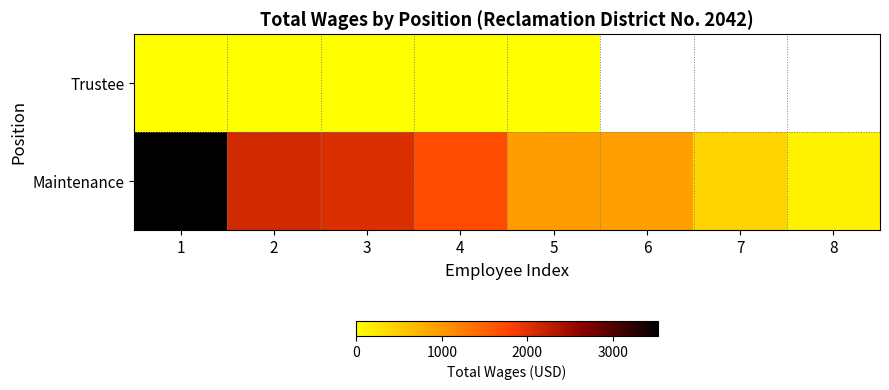

At which label does Maintenance first exceed 1700?

1